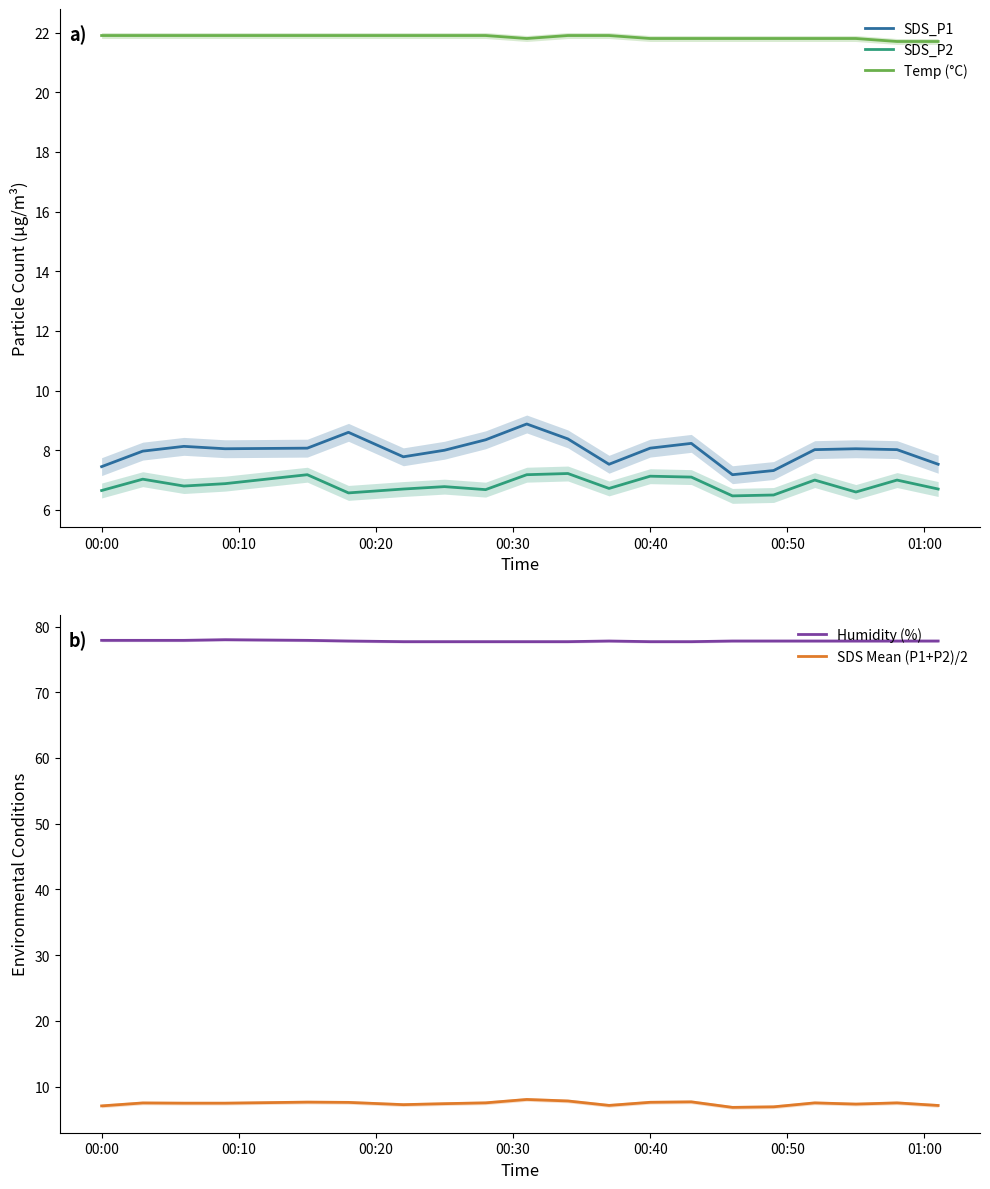

What is the lowest value of the Temp (°C) series?

21.7